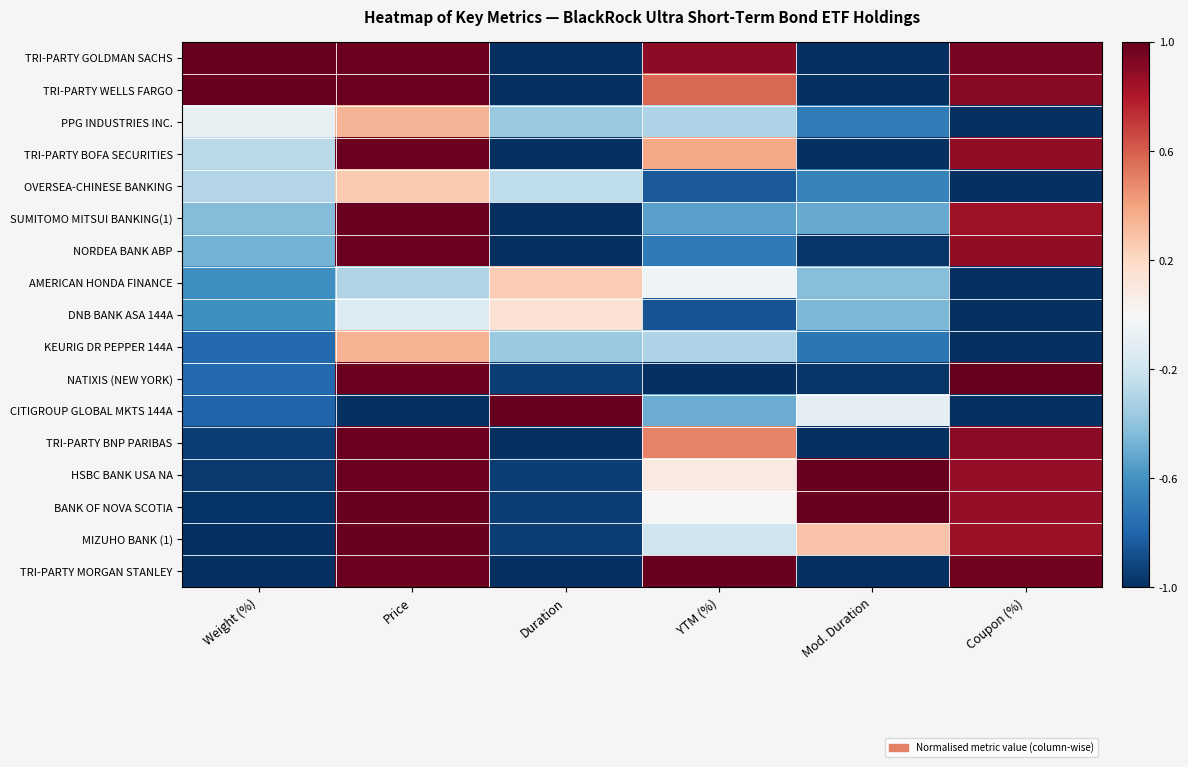

Reading left to right, what are all the values shown in this chart?

TRI-PARTY GOLDMAN SACHS: Weight (%)=1.0	Price=1.0	Duration=-1.0	YTM (%)=0.9	Mod. Duration=-1.0	Coupon (%)=1.0
TRI-PARTY WELLS FARGO: Weight (%)=1.0	Price=1.0	Duration=-1.0	YTM (%)=0.6	Mod. Duration=-1.0	Coupon (%)=0.9
PPG INDUSTRIES INC.: Weight (%)=-0.1	Price=0.3	Duration=-0.4	YTM (%)=-0.3	Mod. Duration=-0.7	Coupon (%)=-1.0
TRI-PARTY BOFA SECURITIES: Weight (%)=-0.3	Price=1.0	Duration=-1.0	YTM (%)=0.4	Mod. Duration=-1.0	Coupon (%)=0.9
OVERSEA-CHINESE BANKING: Weight (%)=-0.3	Price=0.3	Duration=-0.3	YTM (%)=-0.8	Mod. Duration=-0.7	Coupon (%)=-1.0
SUMITOMO MITSUI BANKING(1): Weight (%)=-0.4	Price=1.0	Duration=-1.0	YTM (%)=-0.5	Mod. Duration=-0.5	Coupon (%)=0.8
NORDEA BANK ABP: Weight (%)=-0.5	Price=1.0	Duration=-1.0	YTM (%)=-0.7	Mod. Duration=-1.0	Coupon (%)=0.9
AMERICAN HONDA FINANCE: Weight (%)=-0.6	Price=-0.3	Duration=0.3	YTM (%)=-0.0	Mod. Duration=-0.4	Coupon (%)=-1.0
DNB BANK ASA 144A: Weight (%)=-0.6	Price=-0.1	Duration=0.1	YTM (%)=-0.9	Mod. Duration=-0.5	Coupon (%)=-1.0
KEURIG DR PEPPER 144A: Weight (%)=-0.8	Price=0.4	Duration=-0.4	YTM (%)=-0.3	Mod. Duration=-0.7	Coupon (%)=-1.0
NATIXIS (NEW YORK): Weight (%)=-0.8	Price=1.0	Duration=-0.9	YTM (%)=-1.0	Mod. Duration=-1.0	Coupon (%)=1.0
CITIGROUP GLOBAL MKTS 144A: Weight (%)=-0.8	Price=-1.0	Duration=1.0	YTM (%)=-0.5	Mod. Duration=-0.1	Coupon (%)=-1.0
TRI-PARTY BNP PARIBAS: Weight (%)=-0.9	Price=1.0	Duration=-1.0	YTM (%)=0.5	Mod. Duration=-1.0	Coupon (%)=0.9
HSBC BANK USA NA: Weight (%)=-1.0	Price=1.0	Duration=-0.9	YTM (%)=0.1	Mod. Duration=1.0	Coupon (%)=0.9
BANK OF NOVA SCOTIA: Weight (%)=-1.0	Price=1.0	Duration=-0.9	YTM (%)=0.0	Mod. Duration=1.0	Coupon (%)=0.9
MIZUHO BANK (1): Weight (%)=-1.0	Price=1.0	Duration=-0.9	YTM (%)=-0.2	Mod. Duration=0.3	Coupon (%)=0.9
TRI-PARTY MORGAN STANLEY: Weight (%)=-1.0	Price=1.0	Duration=-1.0	YTM (%)=1.0	Mod. Duration=-1.0	Coupon (%)=1.0